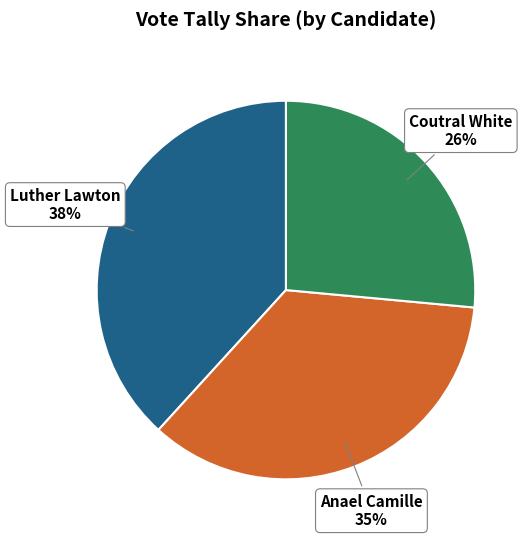

To the nearest percent, what is the difference between the largest and smallest slice percentages?

12%